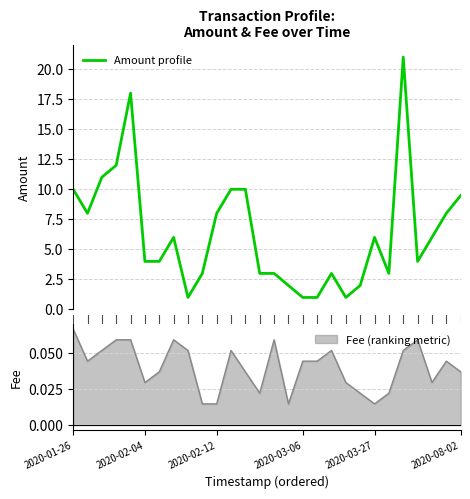

What position from the right is 6?

22